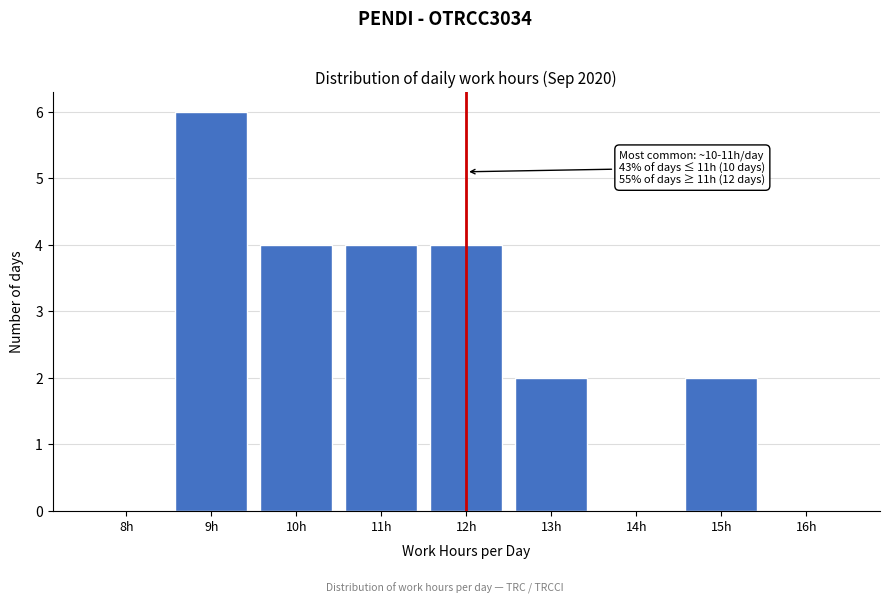

Reading left to right, transcribe all the data shown in this chart.

8h=0	9h=6	10h=4	11h=4	12h=4	13h=2	14h=0	15h=2	16h=0